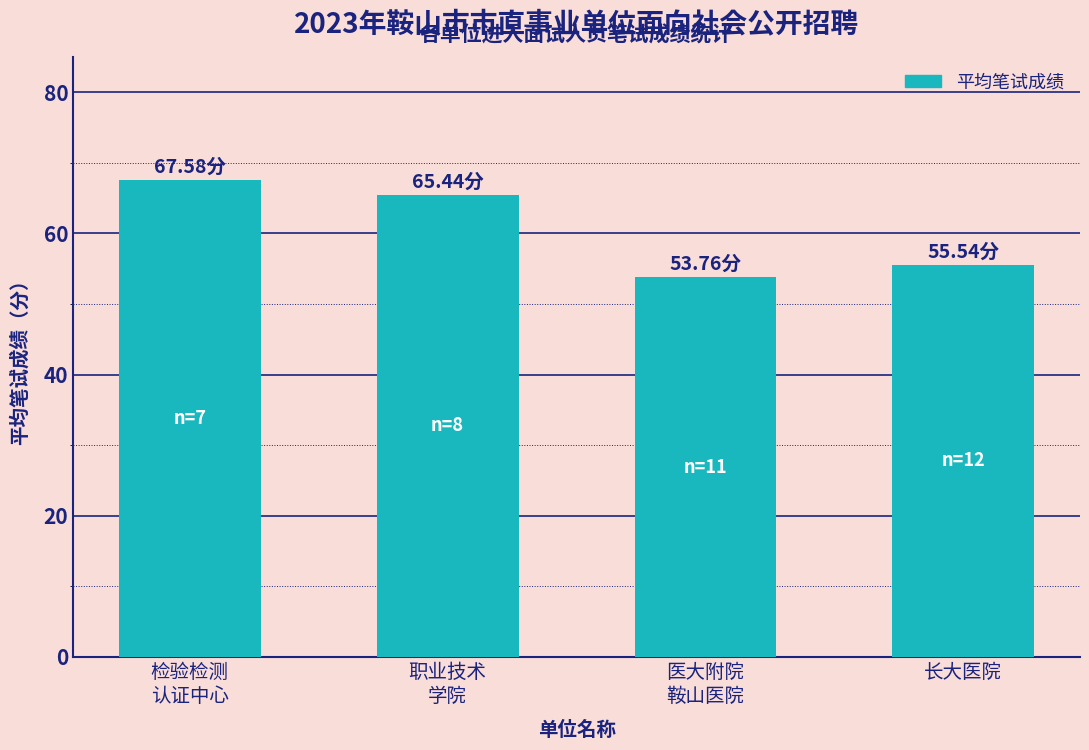

Reading left to right, extract all data points from this chart.

67.6	65.4	53.8	55.5